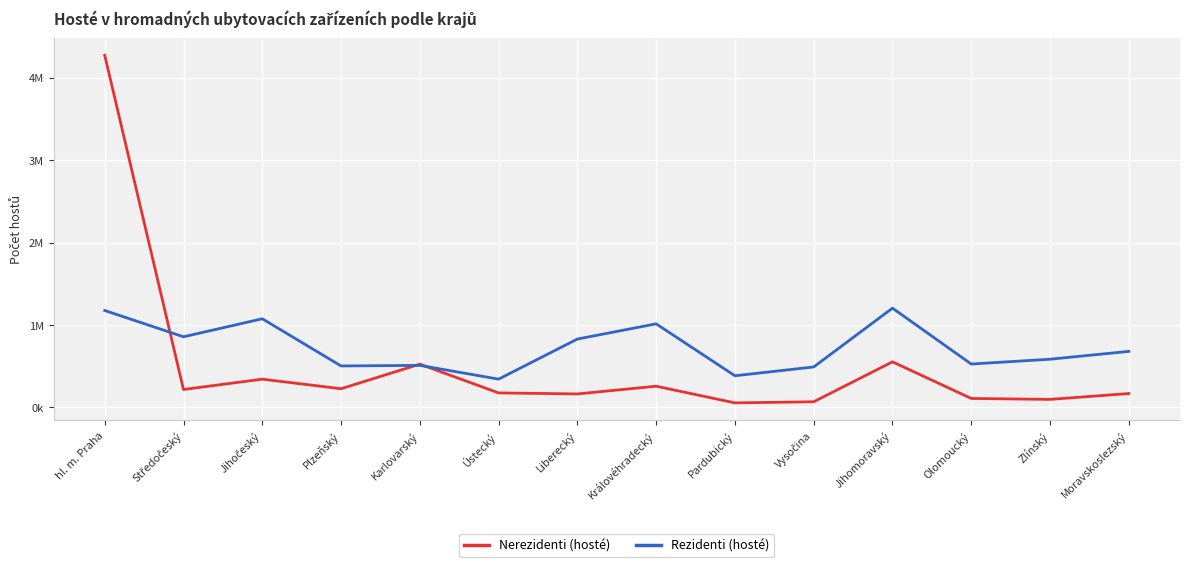

Which category has the lowest value across all series?

Pardubický